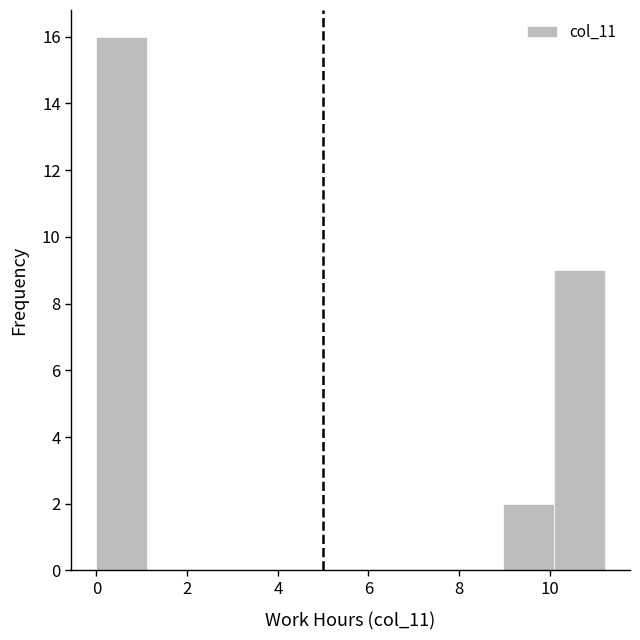

Reading left to right, list every bar in this chart as the range it spans on the x-axis followed by its height. Neither the bar edges nor the heights are printed on the chart, so give them approximately, as read against the axes.

0.0 to 1.2: 16
1.2 to 2.2: 0
2.2 to 3.4: 0
3.4 to 4.4: 0
4.4 to 5.6: 0
5.6 to 6.8: 0
6.8 to 7.8: 0
7.8 to 9.0: 0
9.0 to 10.0: 2
10.0 to 11.2: 9